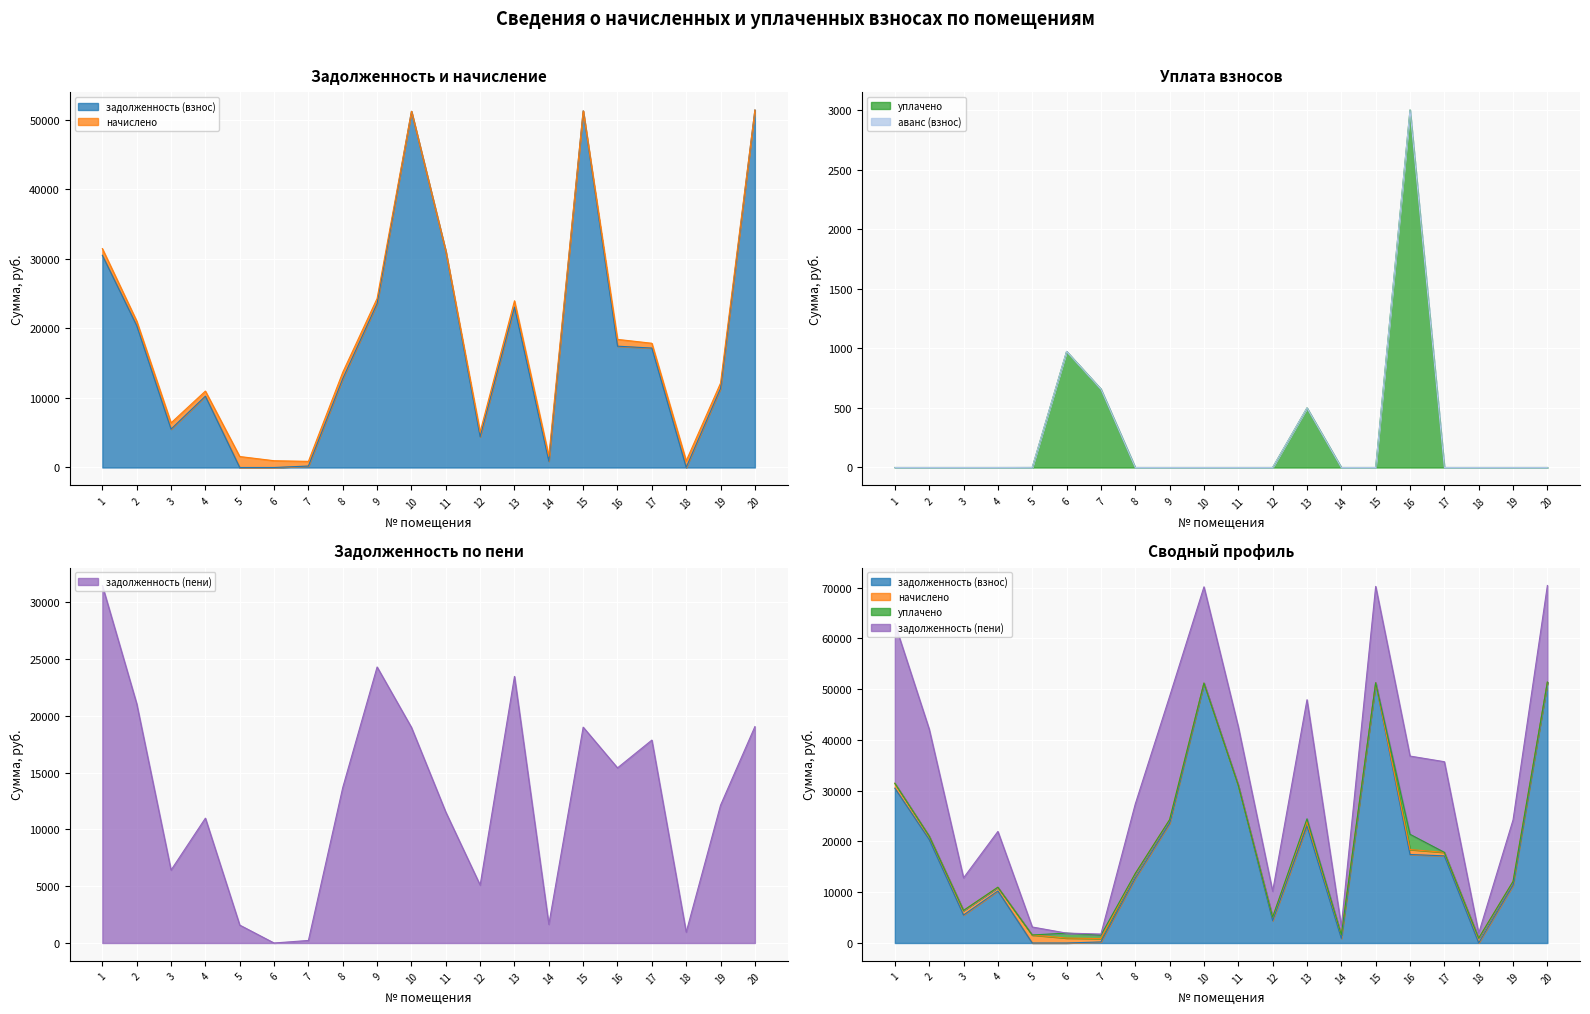

How many interior local peaks does the задолженность (взнос) series have?

4